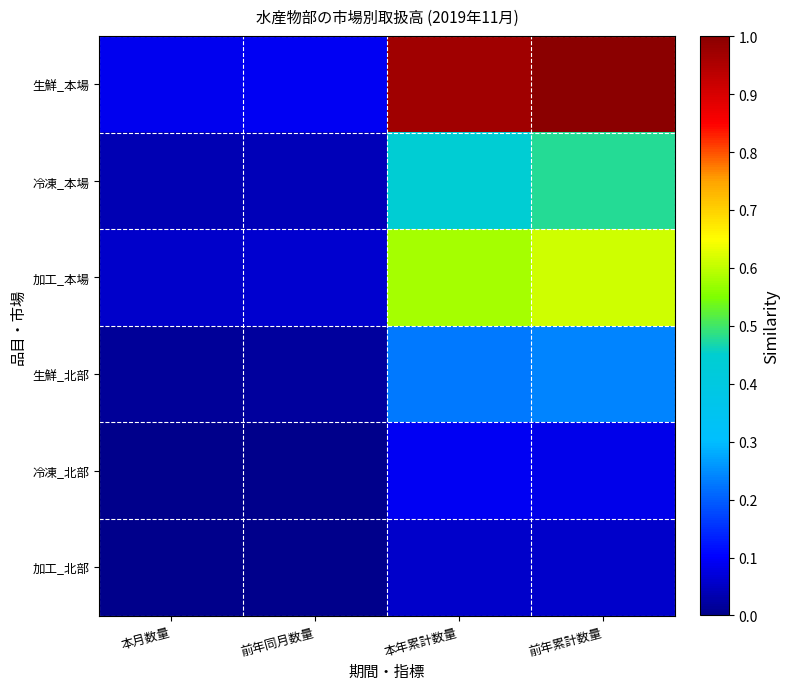

What is the total value across all series at 本月数量?

0.2